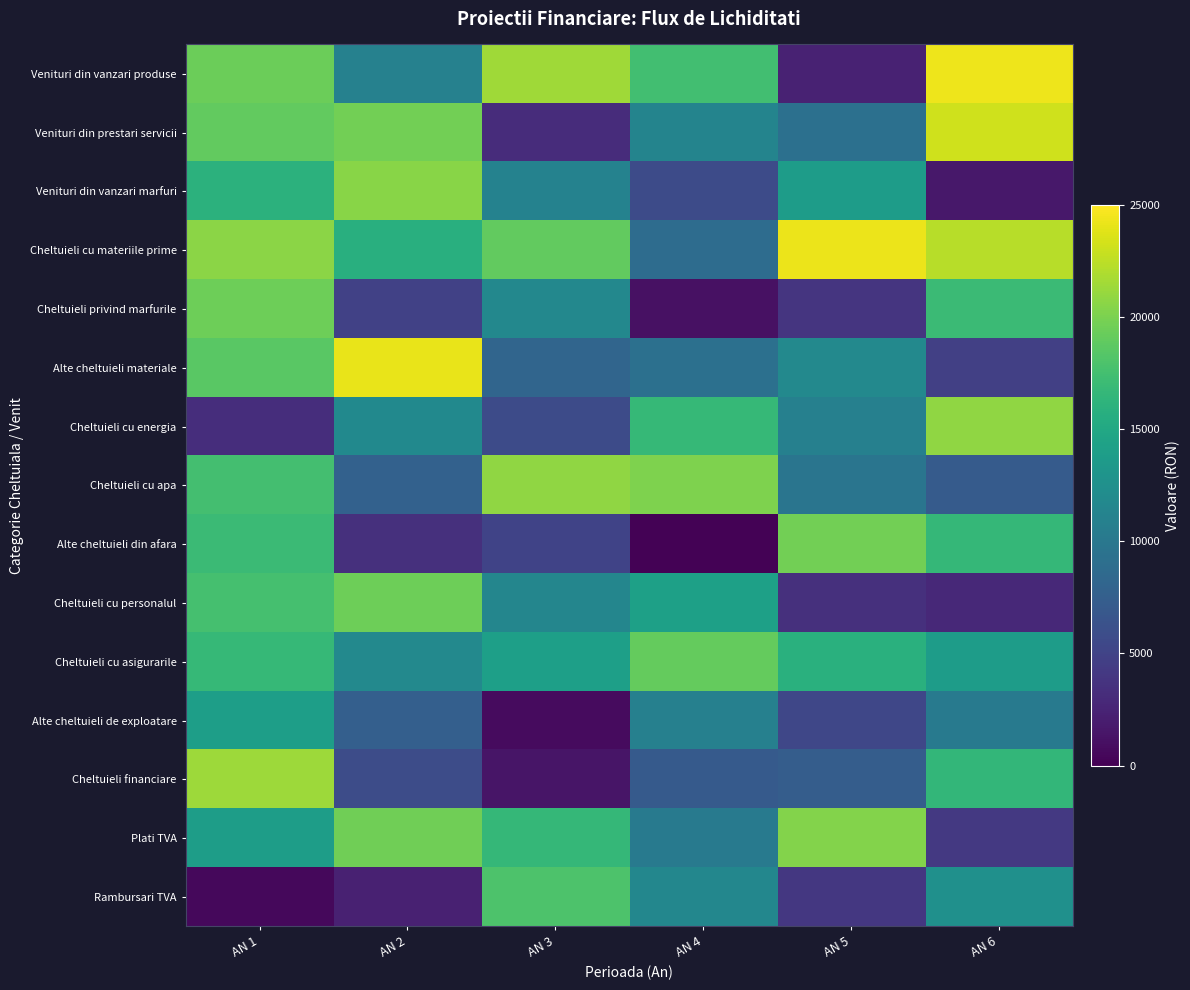

Between AN 1 and AN 2, which series saw the biggest shift?

Cheltuieli financiare